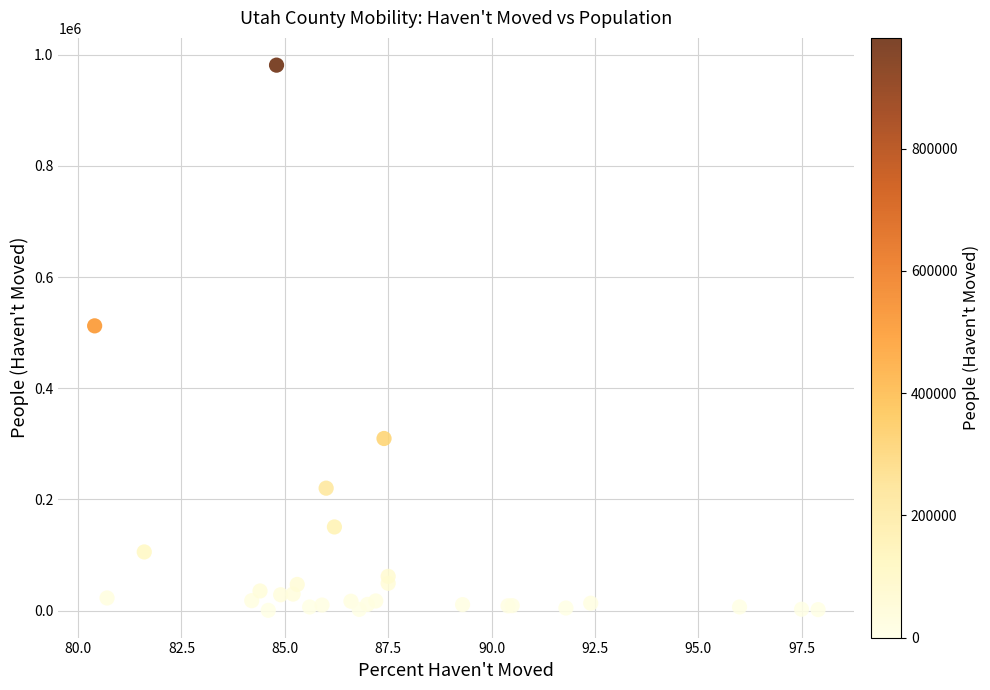

What Y value in the scatter plot is closest to 490945?

512328